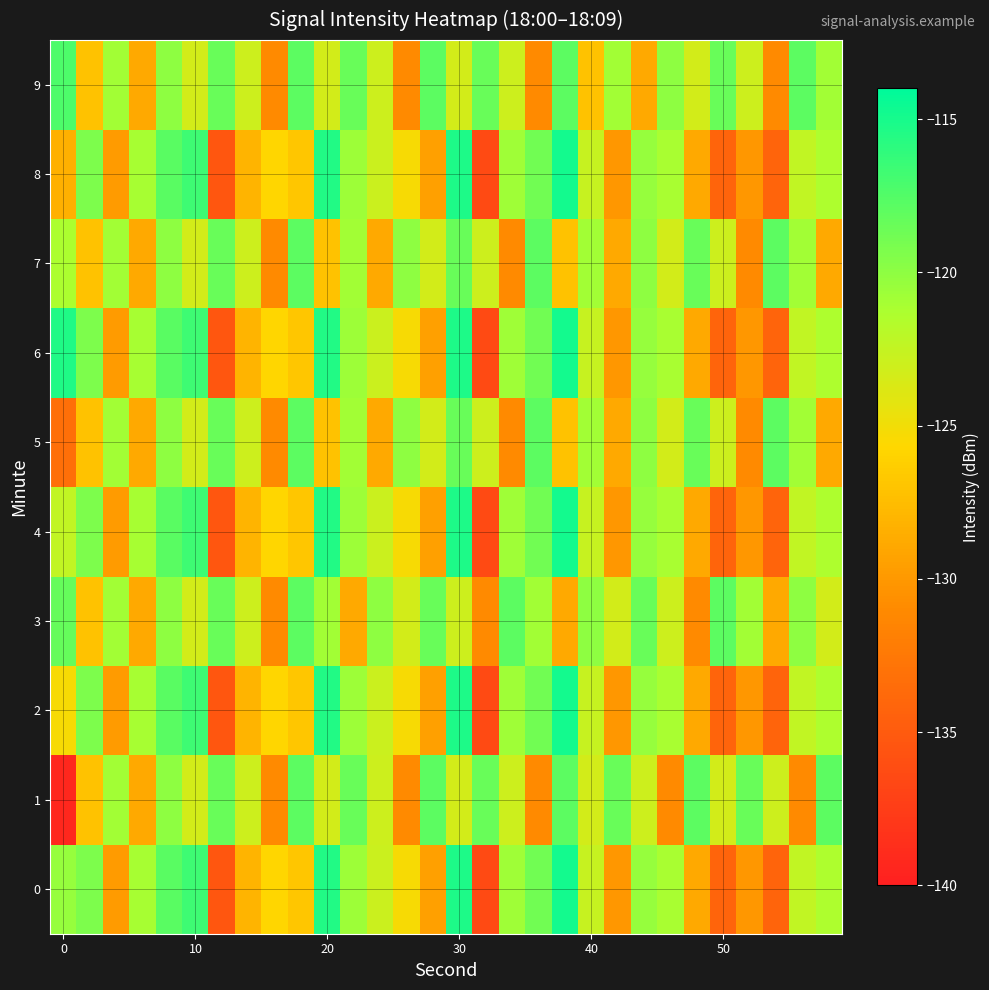

Which series has the largest total across all categories?

9